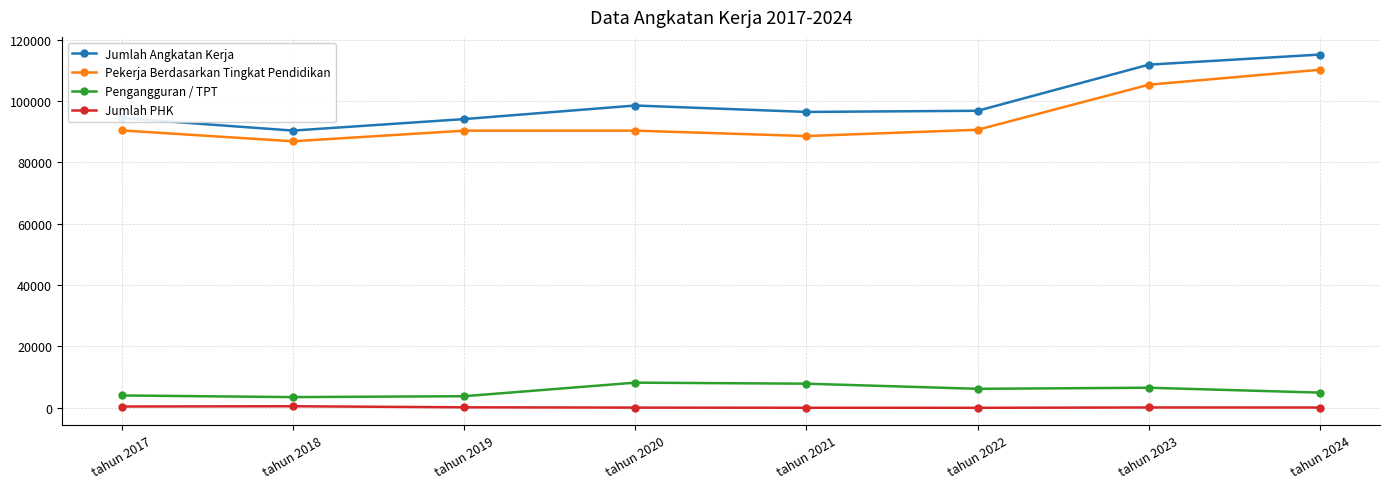

Count the number of data series in this chart.

4